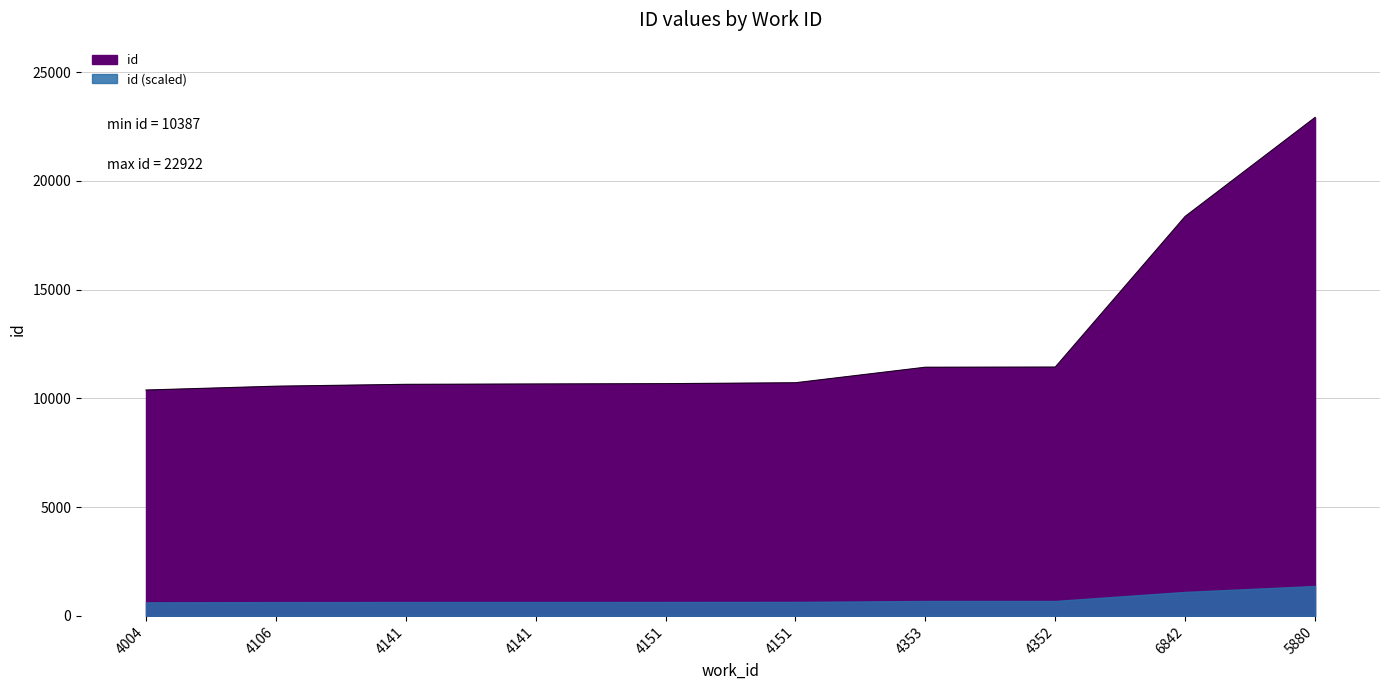

Approximately how many times larger is the value at 4141 compared to 4151?

1.0